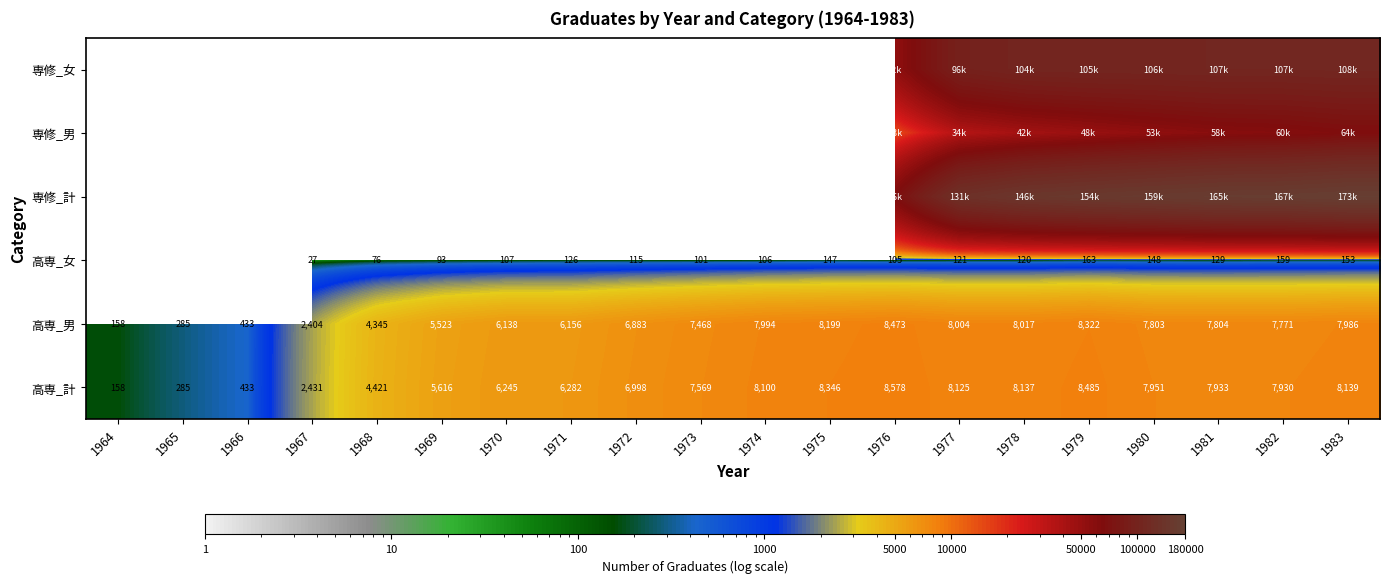

Rank the categories by 高専_男 value from highest to lowest.

1976, 1979, 1975, 1978, 1977, 1974, 1983, 1981, 1980, 1982, 1973, 1972, 1971, 1970, 1969, 1968, 1967, 1966, 1965, 1964